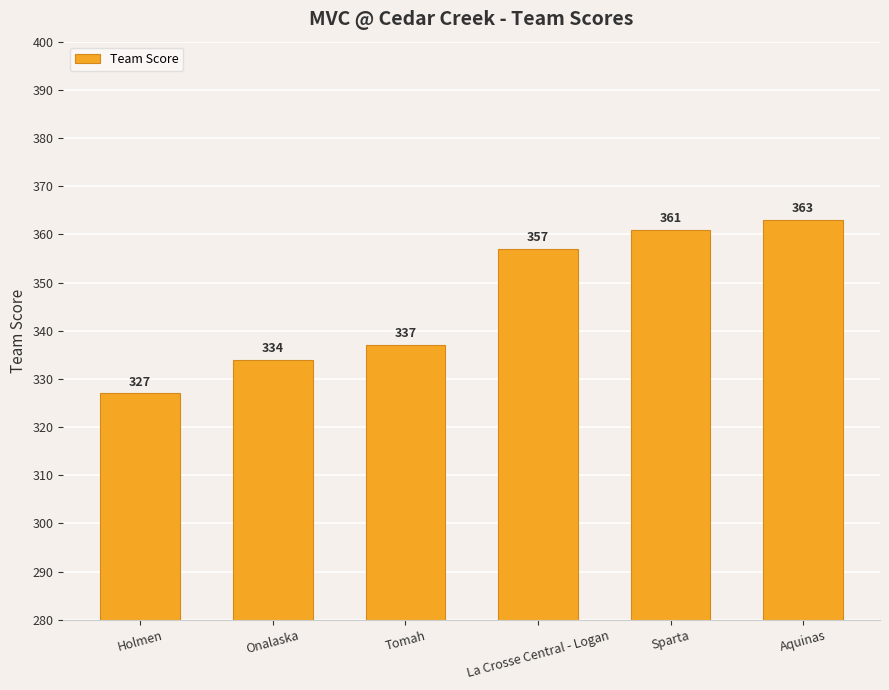

List the labels in order of value, largest first.

Aquinas, Sparta, La Crosse Central - Logan, Tomah, Onalaska, Holmen